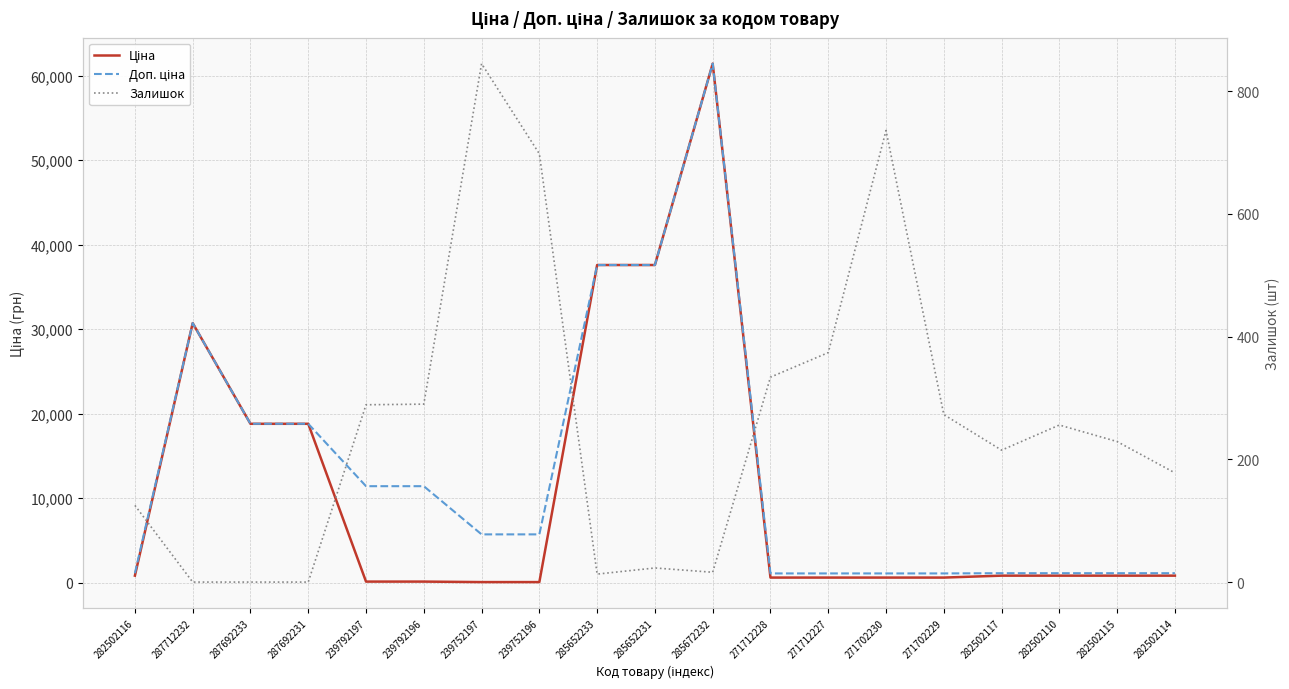

True or false: Ціна has more than 1 interior local peaks.

True